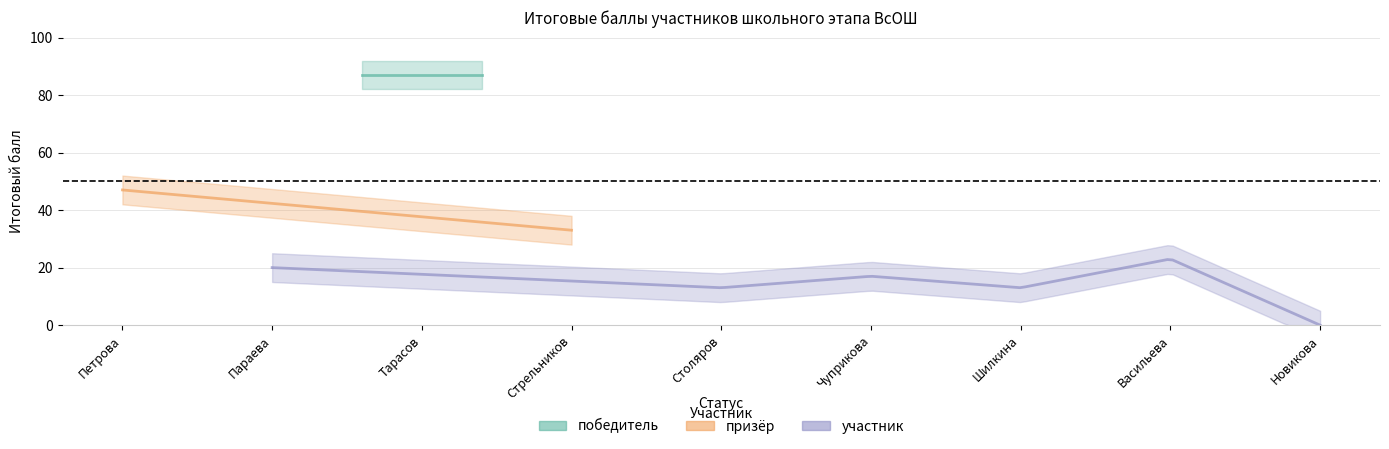

Is this an area chart (filled region under the line)?

No